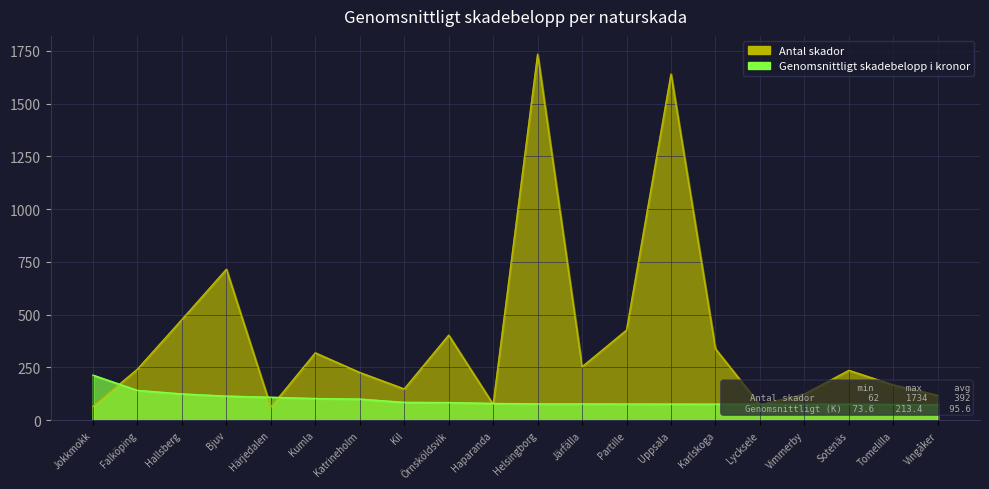

What is the difference between the second highest and second lowest values in the Antal skador series?

1575.0